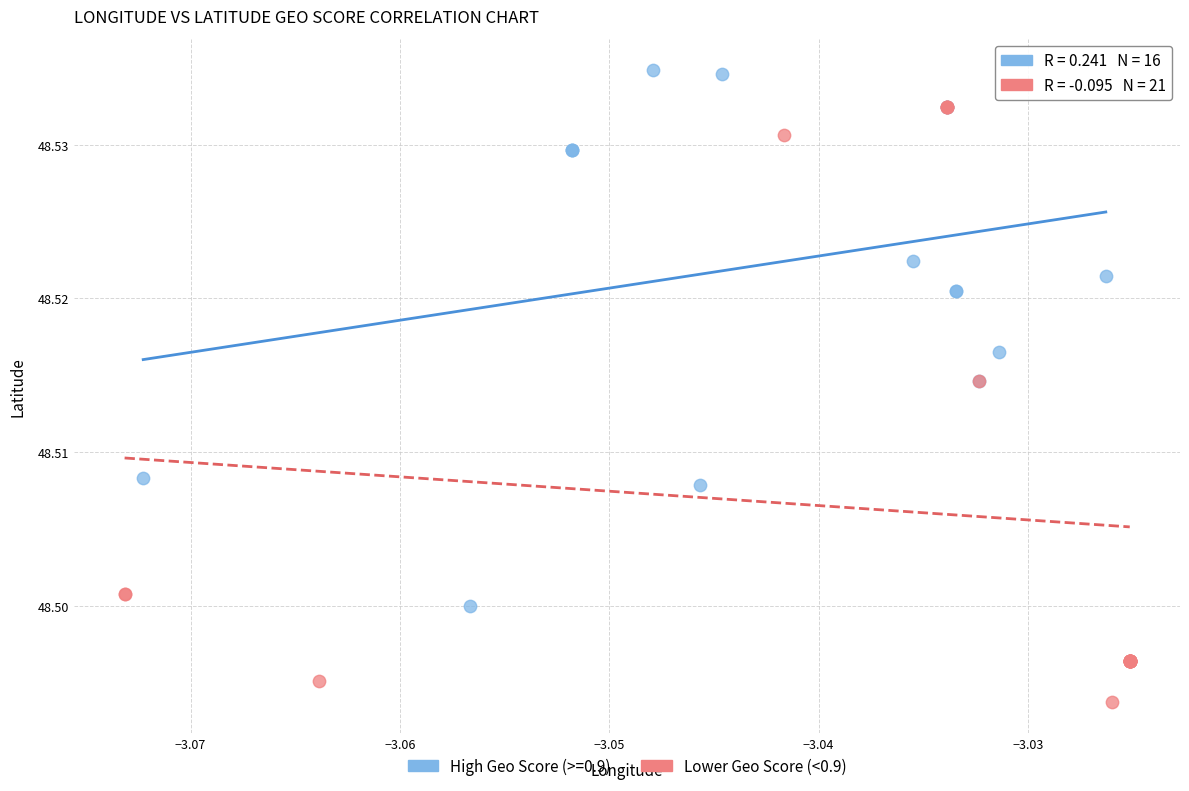

Which series reaches the maximum Y coordinate?

High Geo Score (>=0.9)